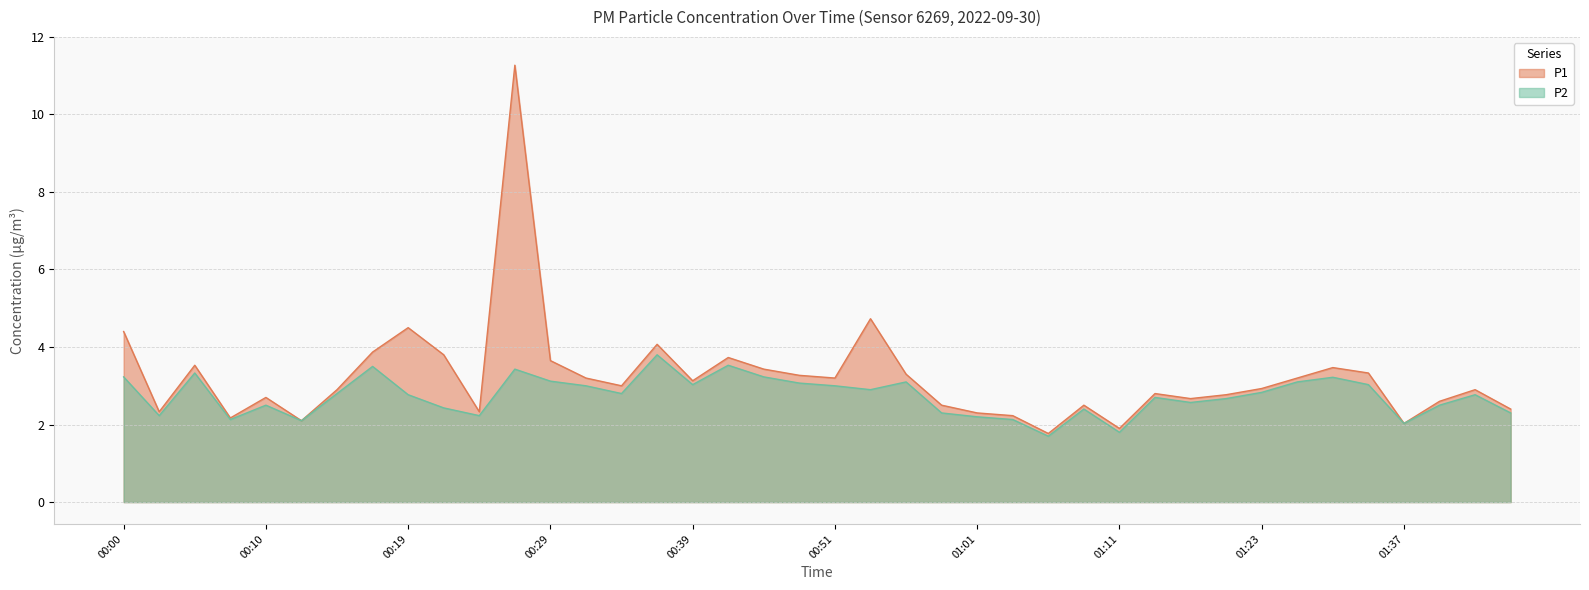

What is the approximate value of P1 at 00:56?

3.3